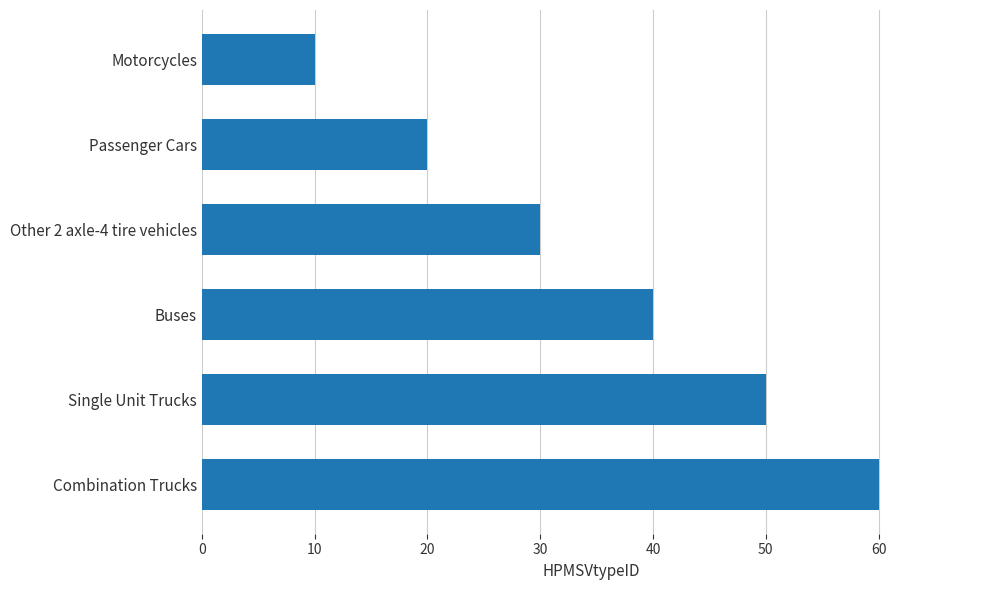

Are the bars grouped side by side (vs. stacked)?

No